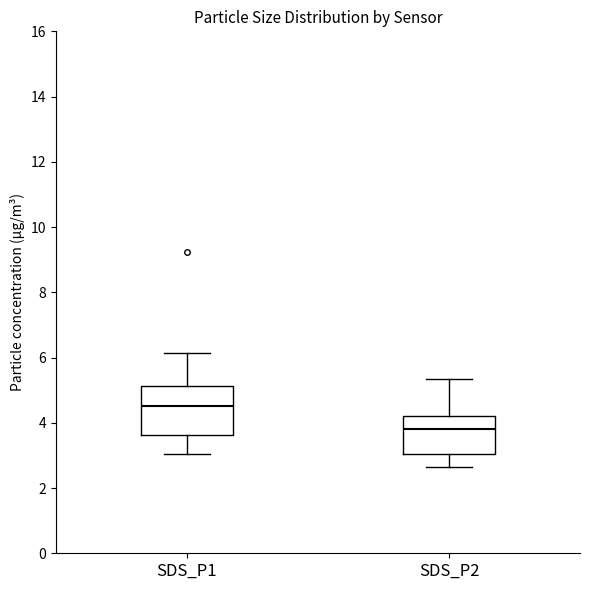

Which box has the lowest median line?

SDS_P2